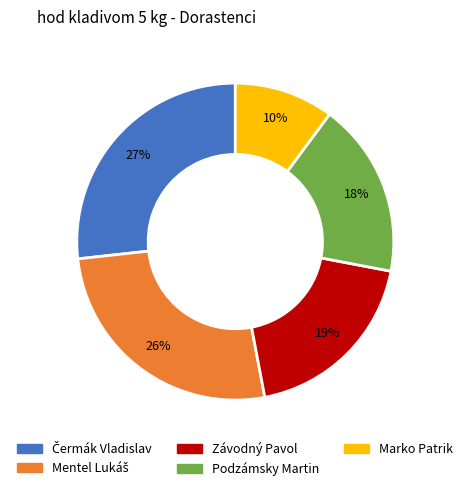

Is the sum of Závodný Pavol and Marko Patrik greater than half?

No